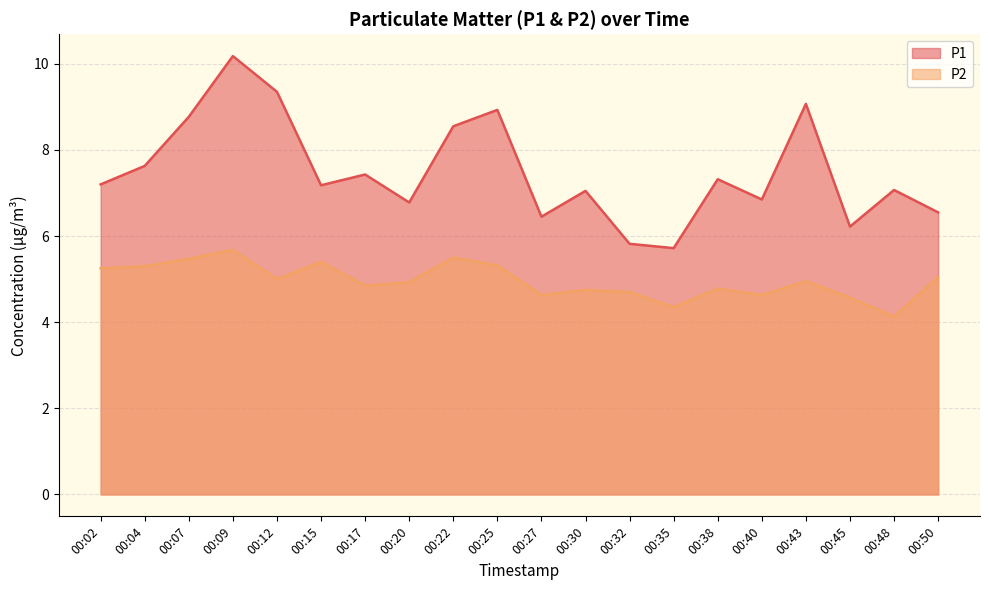

True or false: P1 and P2 intersect in this chart.

False